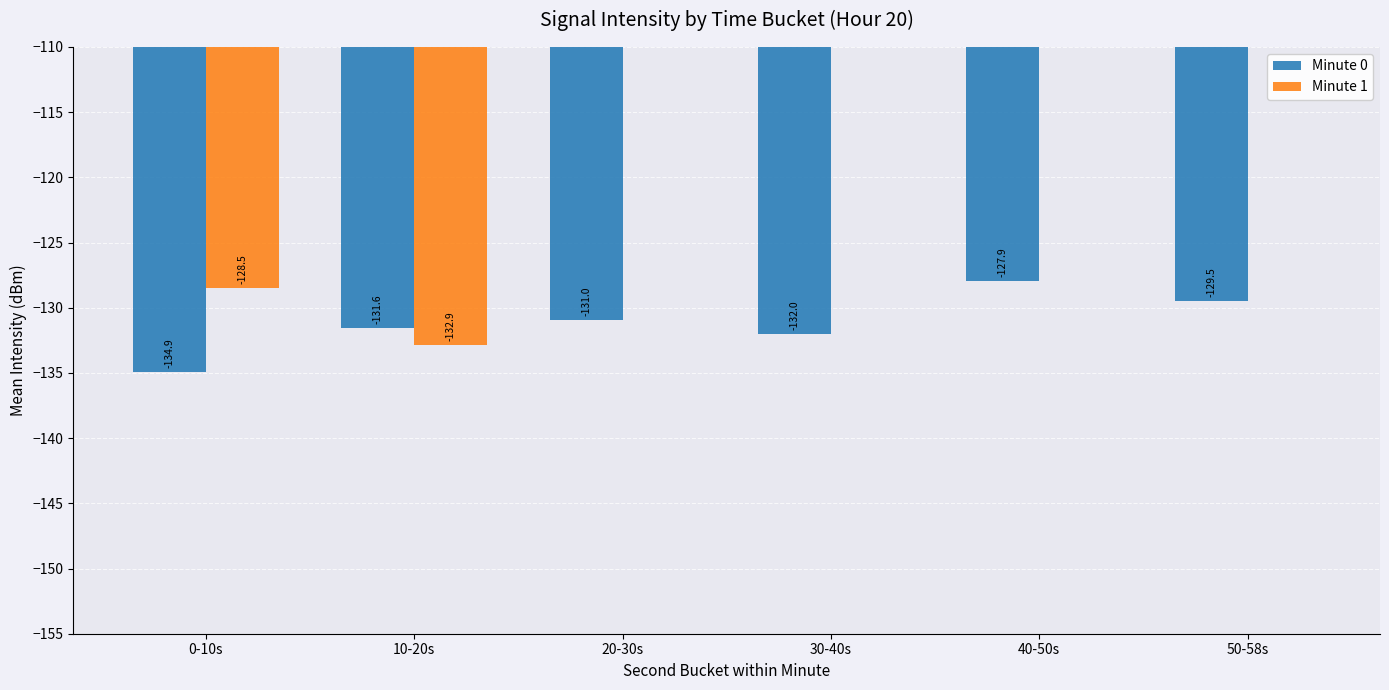

How many distinct data groups are displayed?

2